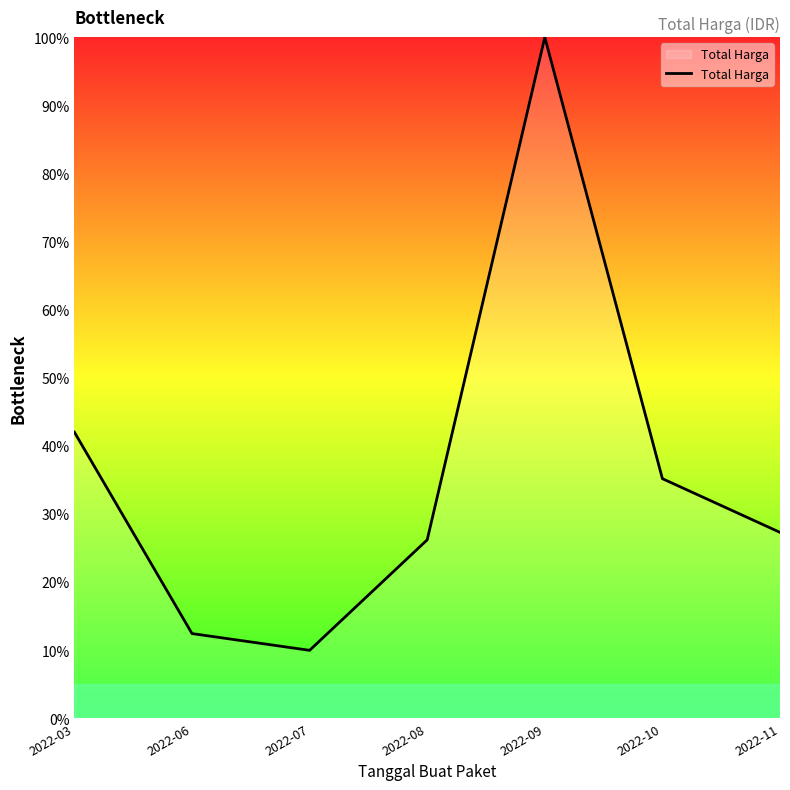

At which category does the data reach its first local valley?

2022-07